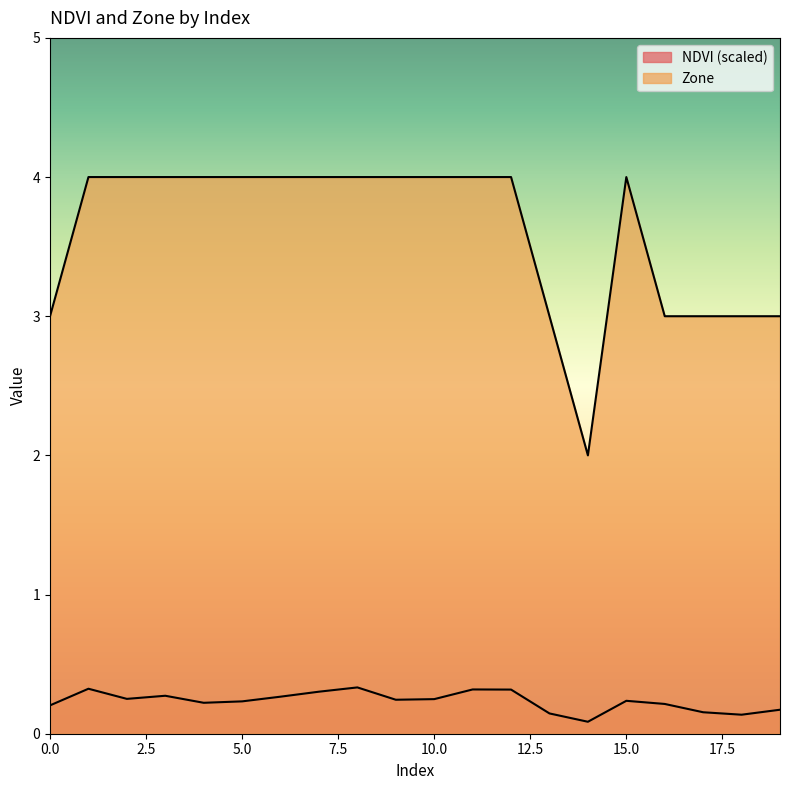

What is the value of the NDVI point at the 18th from the left?

0.2